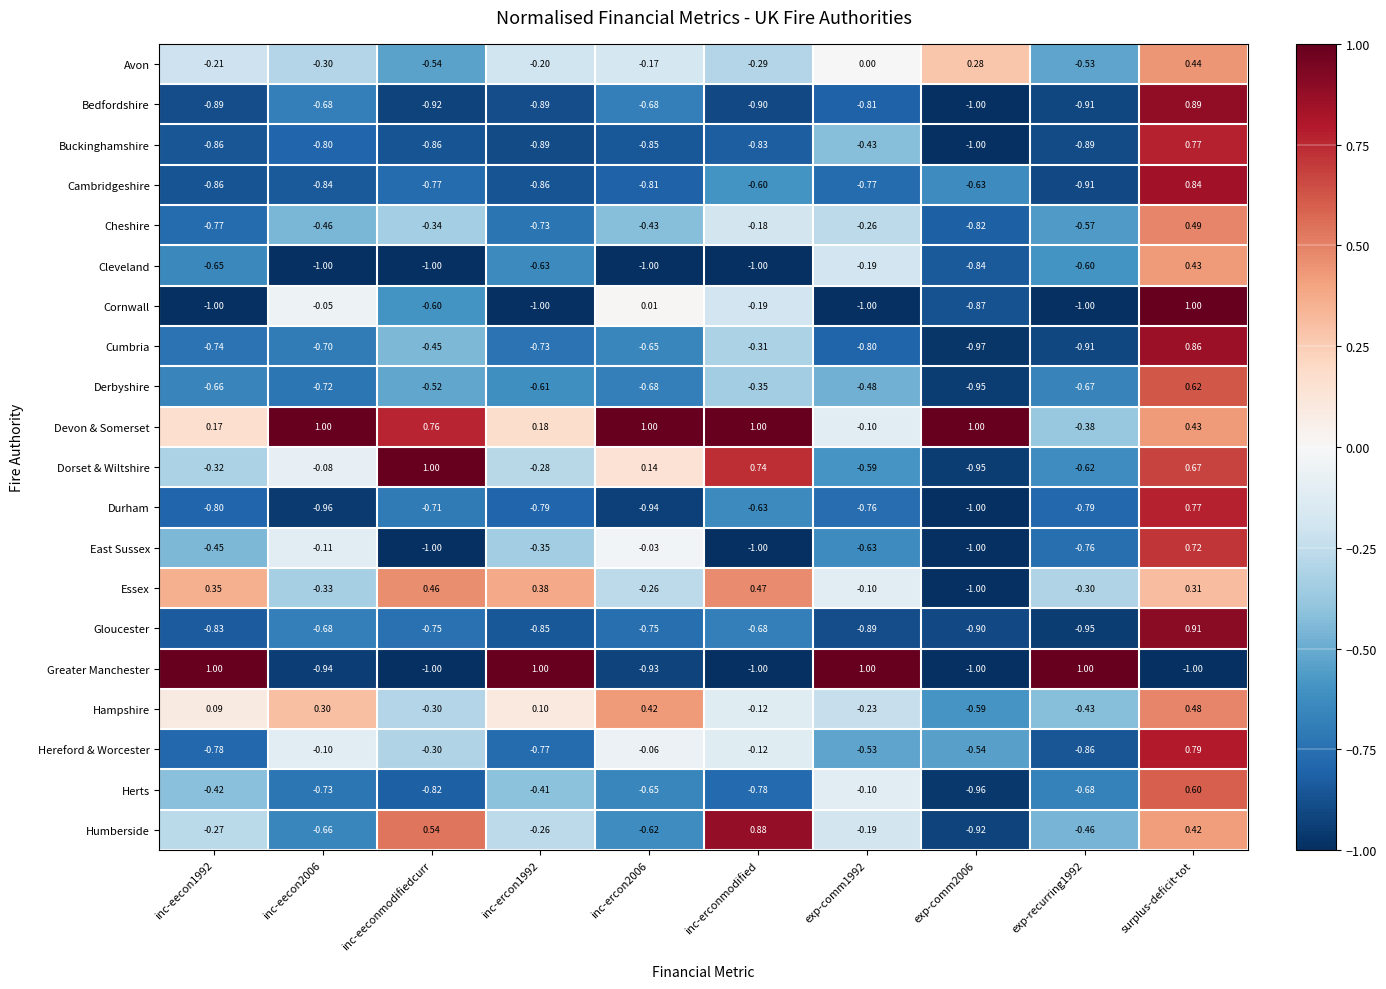

Which series has the largest total across all categories?

Devon & Somerset